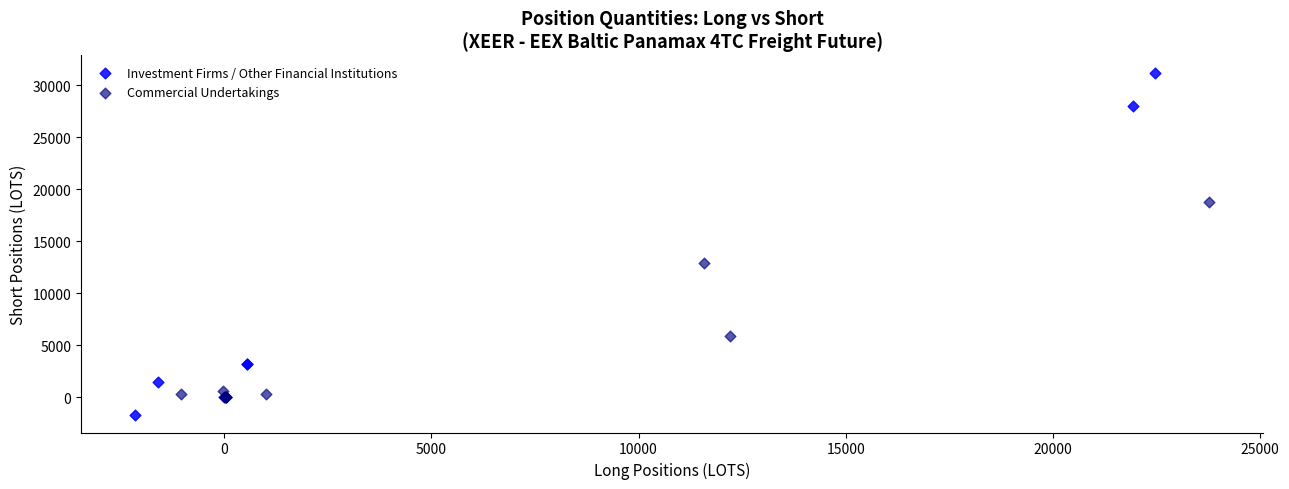

What are all the series names shown in the legend?

Investment Firms / Other Financial Institutions, Commercial Undertakings